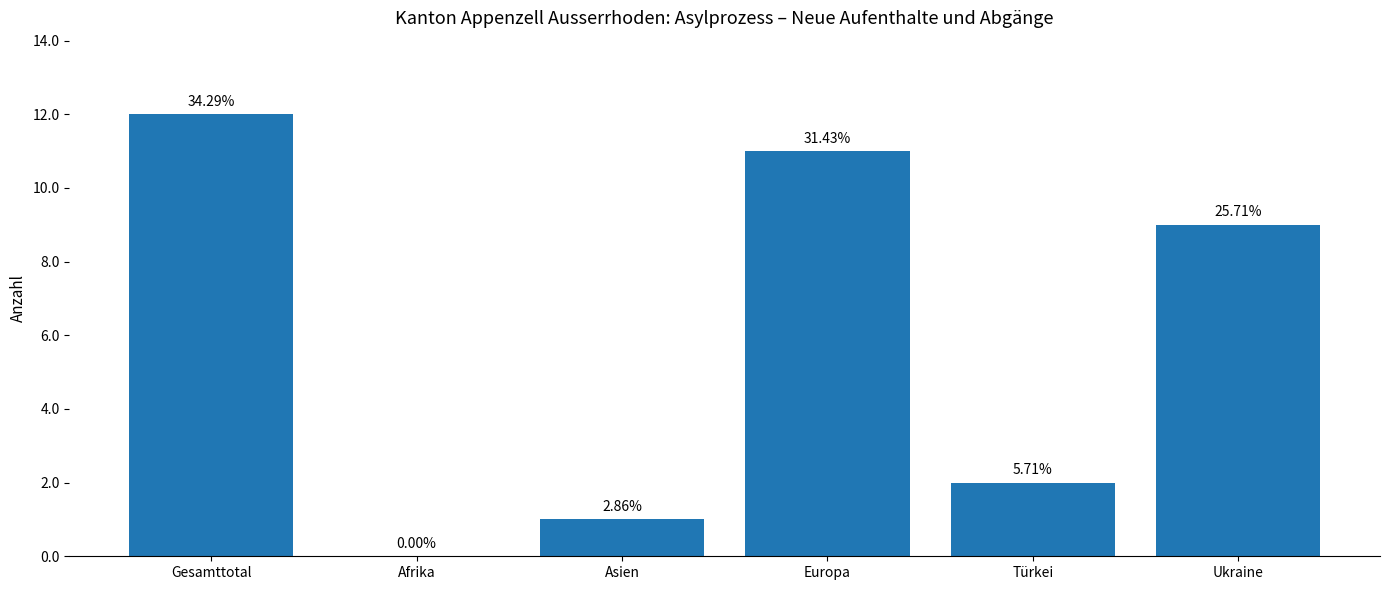

What is the maximum value shown in the chart?

12